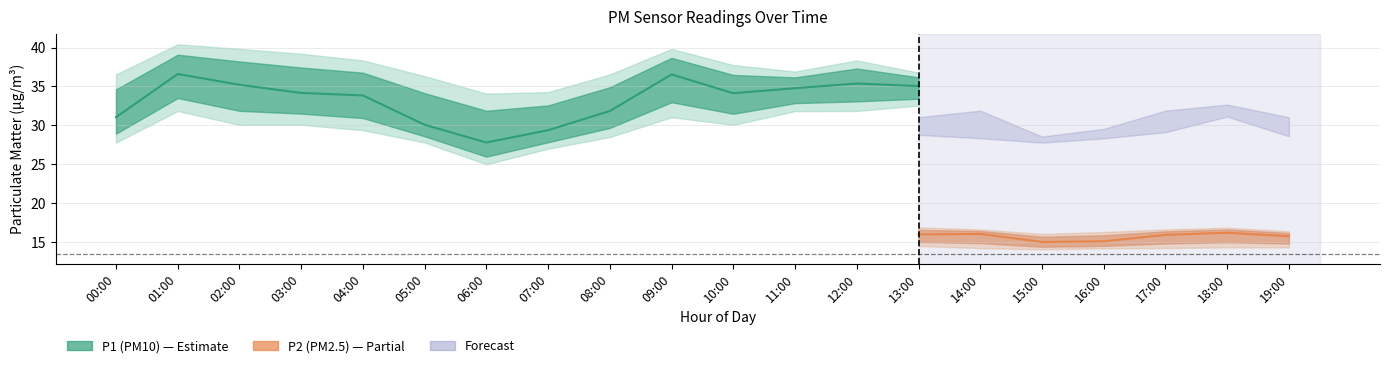

Where does the P1 series first go above 34?

01:00